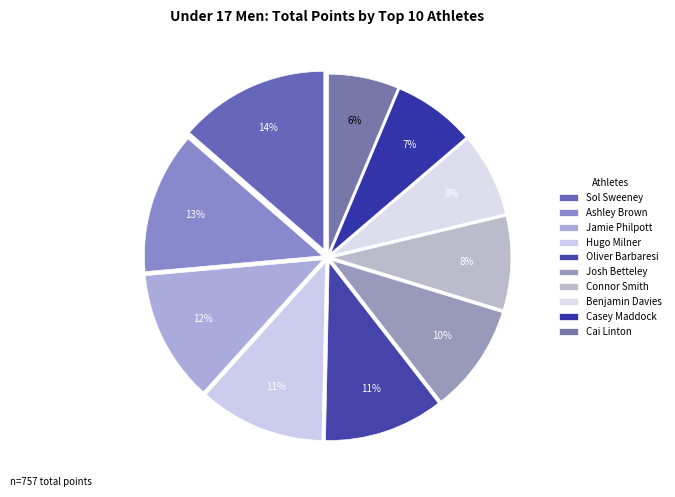

True or false: Hugo Milner accounts for 21% of the total.

False